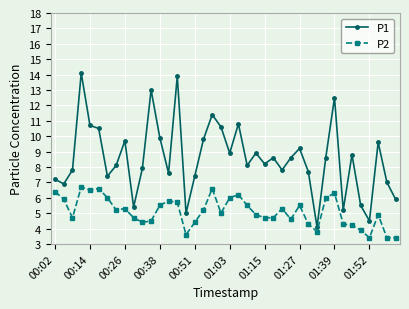

What is the value of the P2 point at the 29th from the left?

5.5